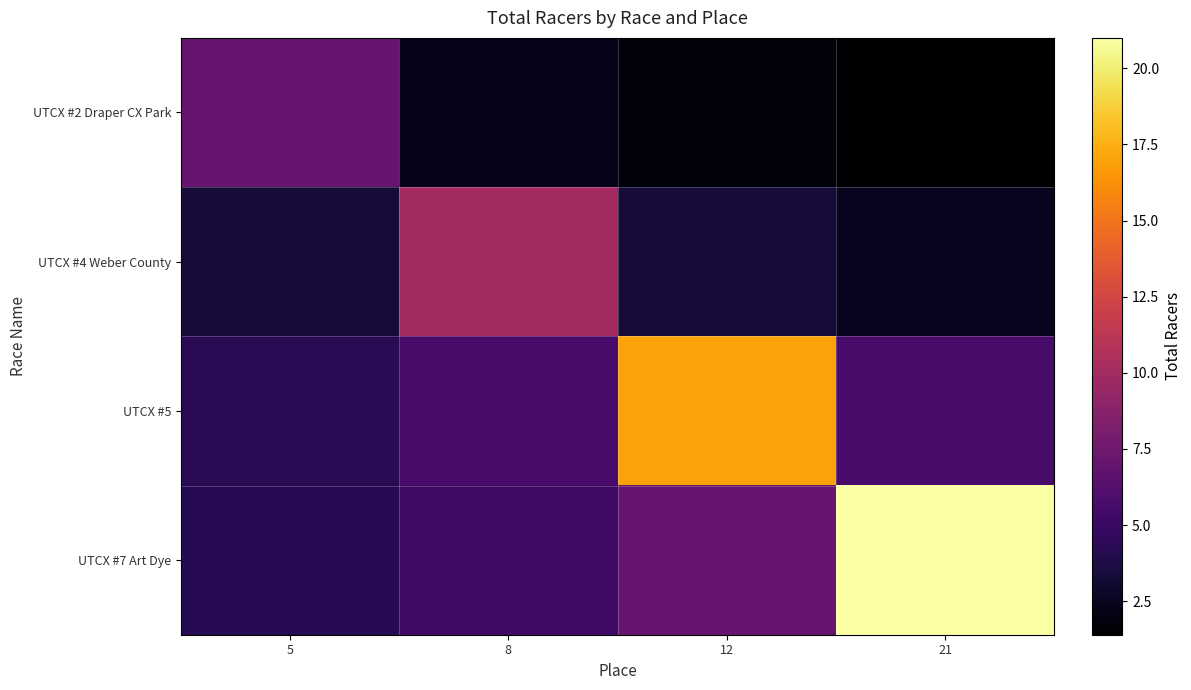

Reading left to right, extract all data points from this chart.

UTCX #2 Draper CX Park: 5=7.0	8=2.3	12=1.8	21=1.4
UTCX #4 Weber County: 5=3.3	8=10.0	12=3.3	21=2.5
UTCX #5: 5=4.2	8=5.7	12=17.0	21=5.7
UTCX #7 Art Dye: 5=4.2	8=5.2	12=7.0	21=21.0